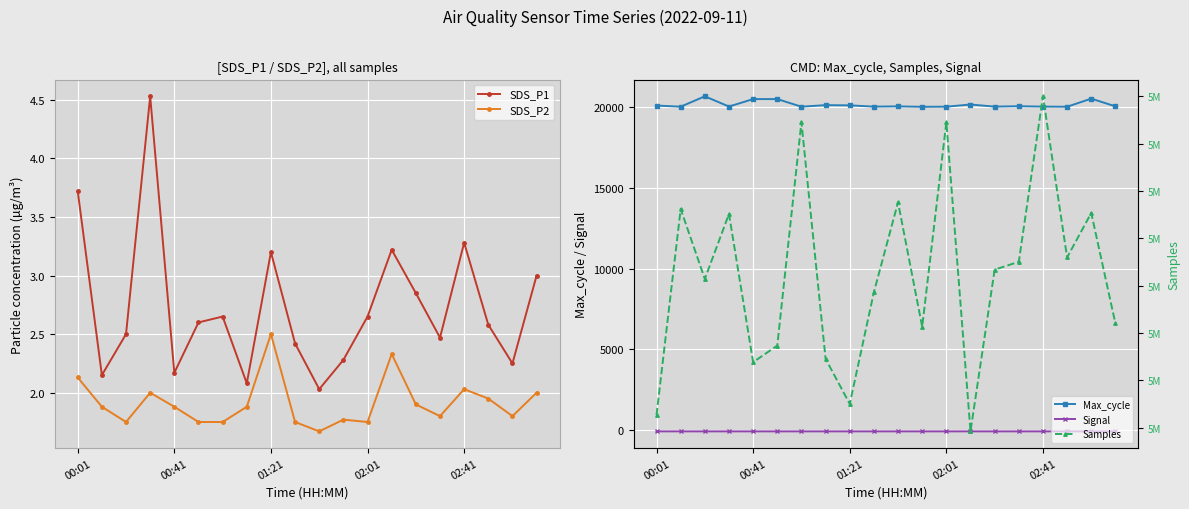

What is the minimum value for Max_cycle?

20021